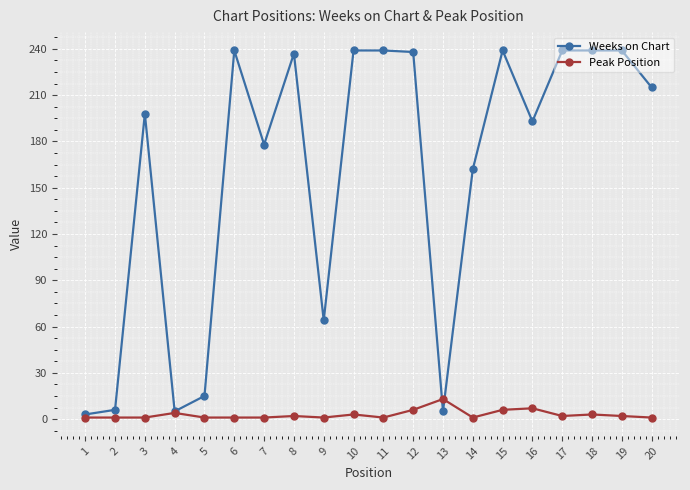

Count the number of categories in the chart.

20